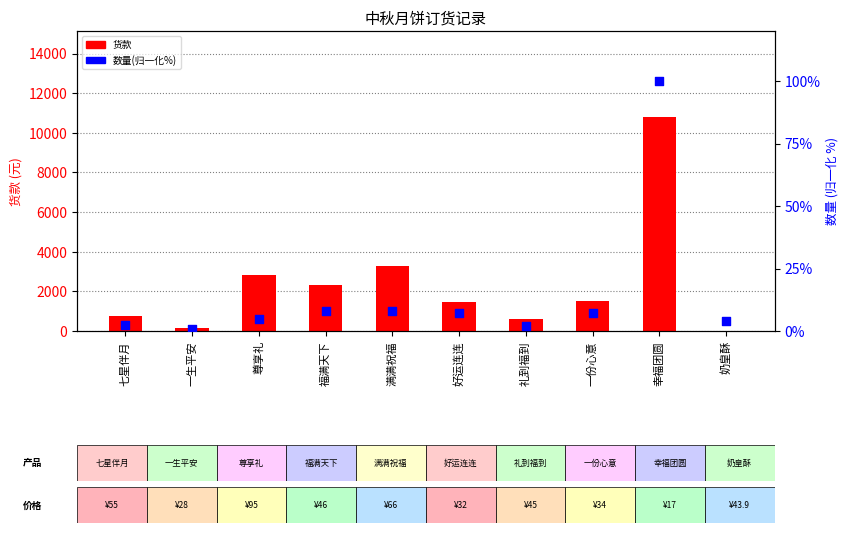

At which category is the sum across all series the highest?

幸福团圆